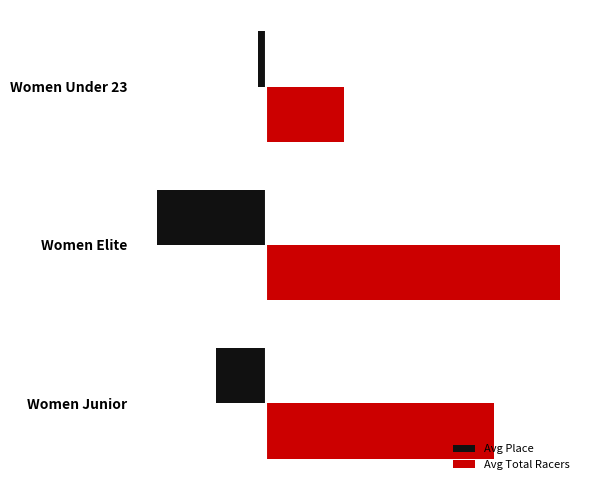

What are all the series names shown in the legend?

Avg Place, Avg Total Racers